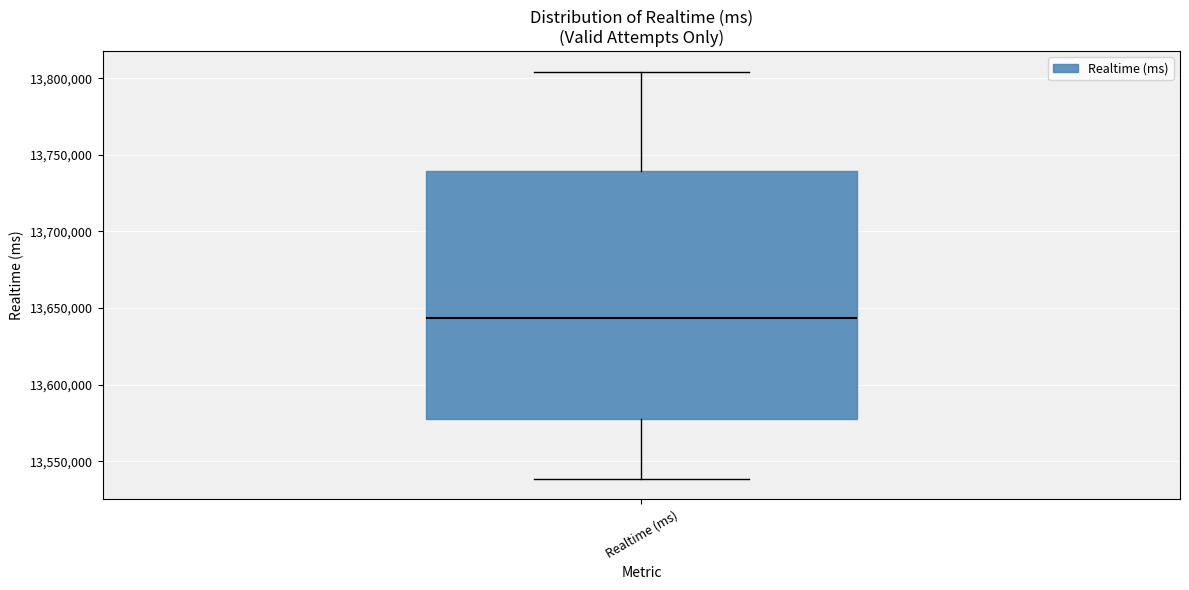

Where does the lower whisker of the box for Realtime (ms) end on the y-axis? The values are not printed on the chart, so give them approximately, as read against the axis.

13540000